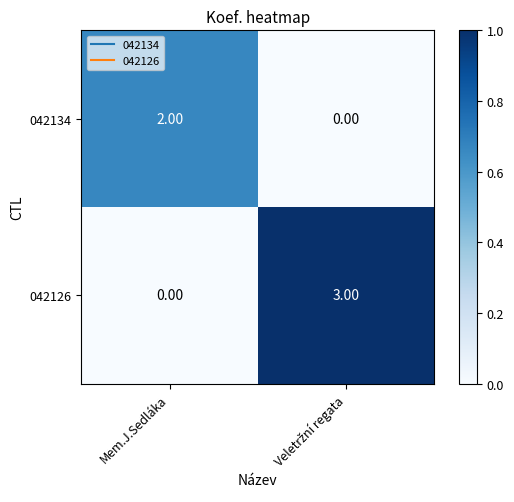

Which series has the largest total across all categories?

042126